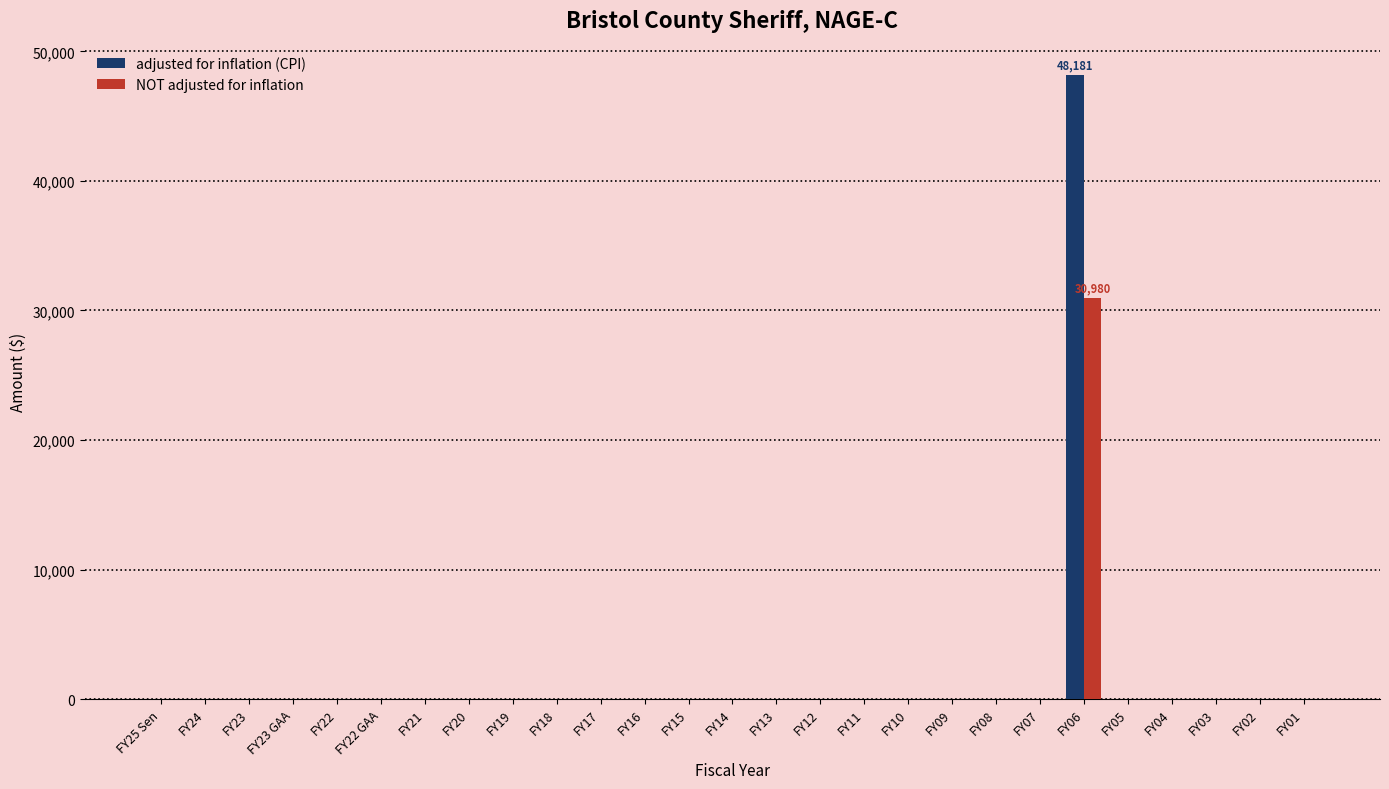

How many groups of bars are there?

27